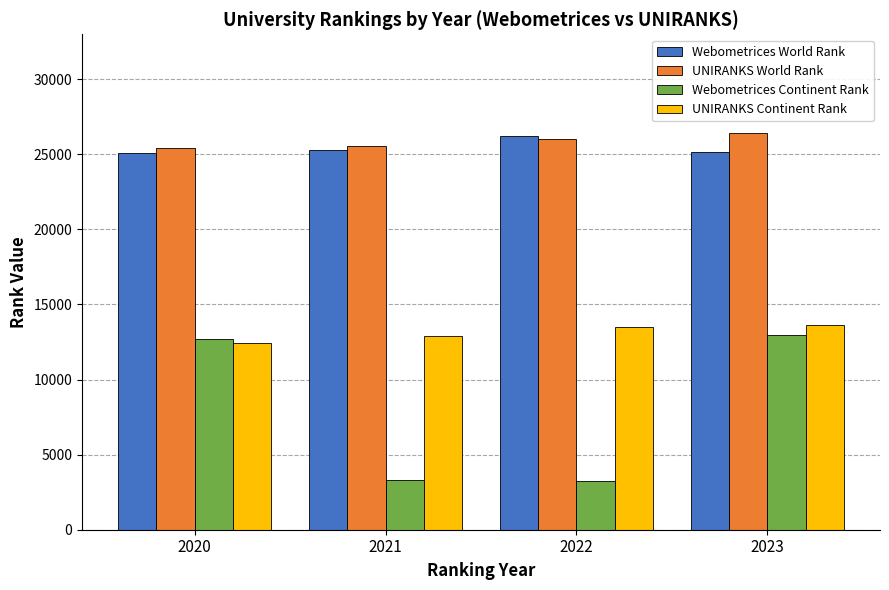

Which series changed the most between 2021 and 2023?

Webometrices Continent Rank